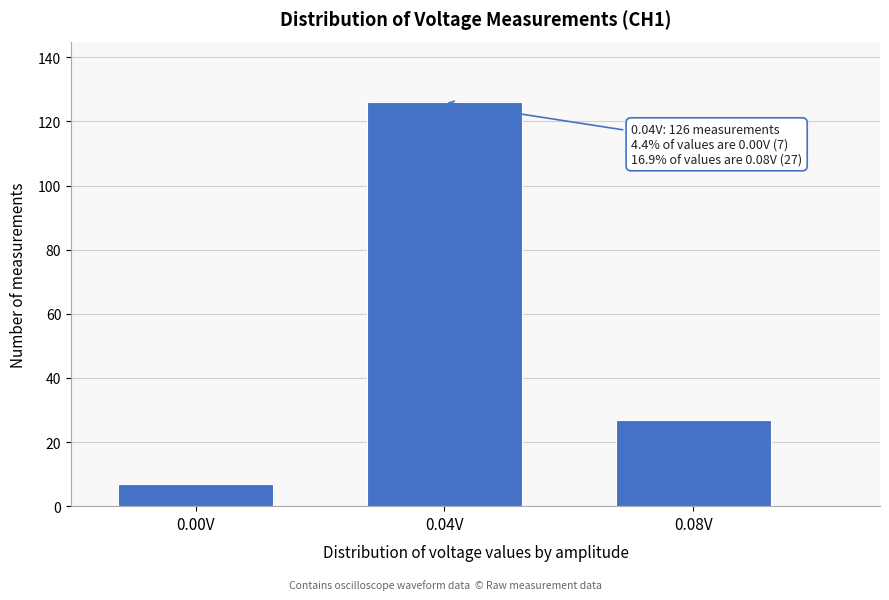

Reading right to left, list all the values displayed in this chart.

27	126	7